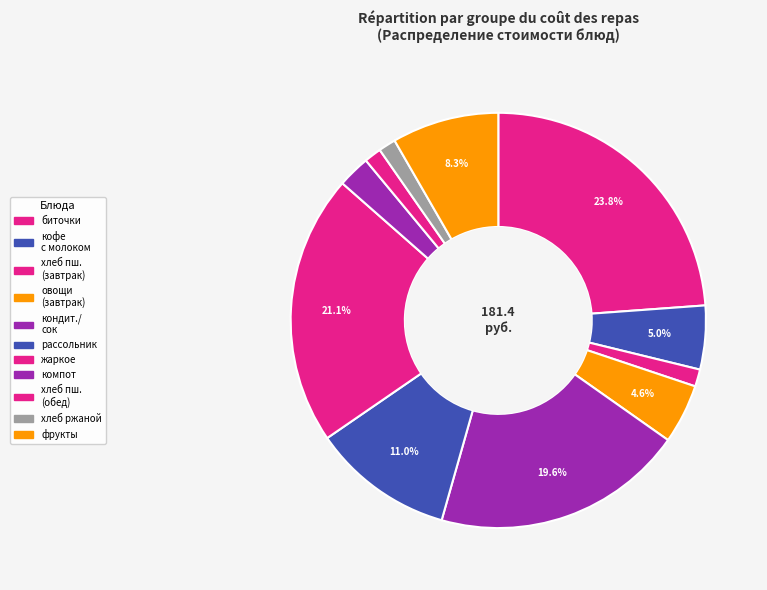

Is there a majority slice in this chart?

No